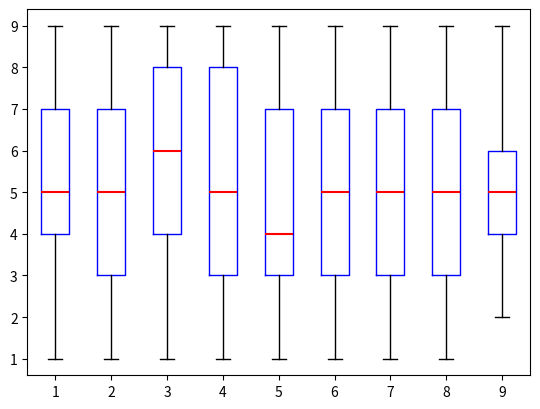

Which box is the tallest, from its lower edge to its upper edge?

4